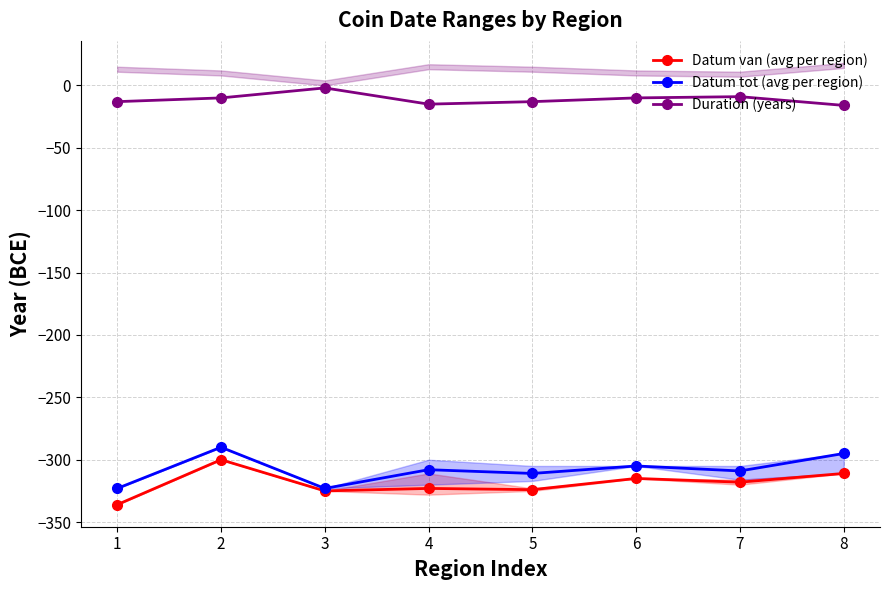

True or false: Datum tot (avg per region) and Duration (years) cross at least once.

False